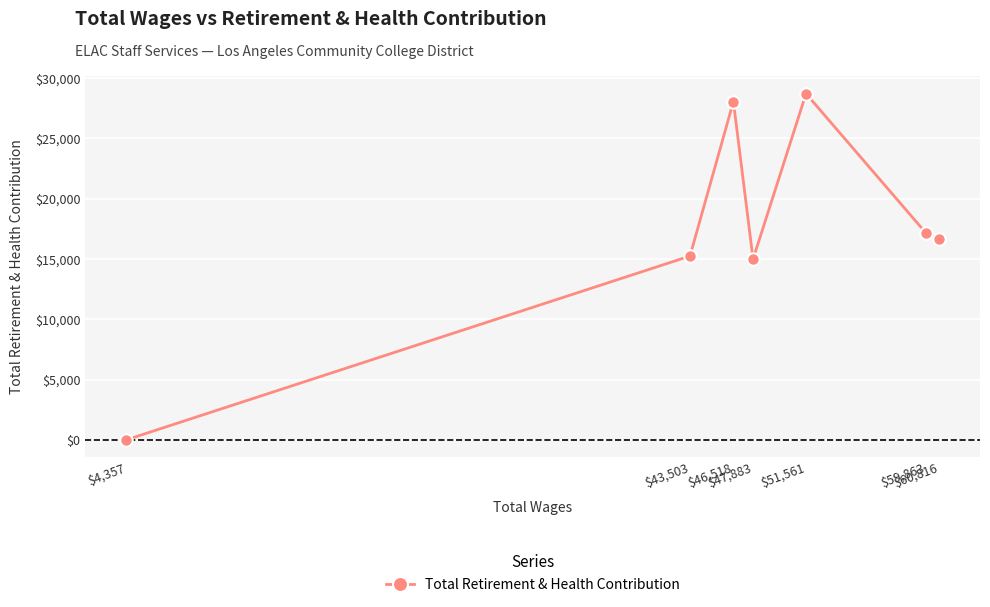

At which category does the chart reach its peak across all series?

$51,561